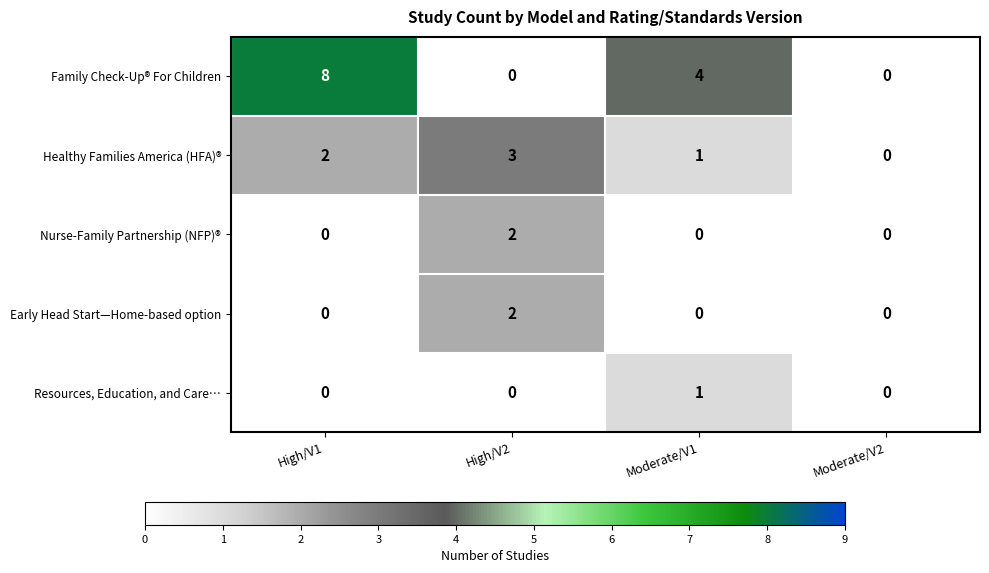

At how many categories does at least one series exceed 7?

1